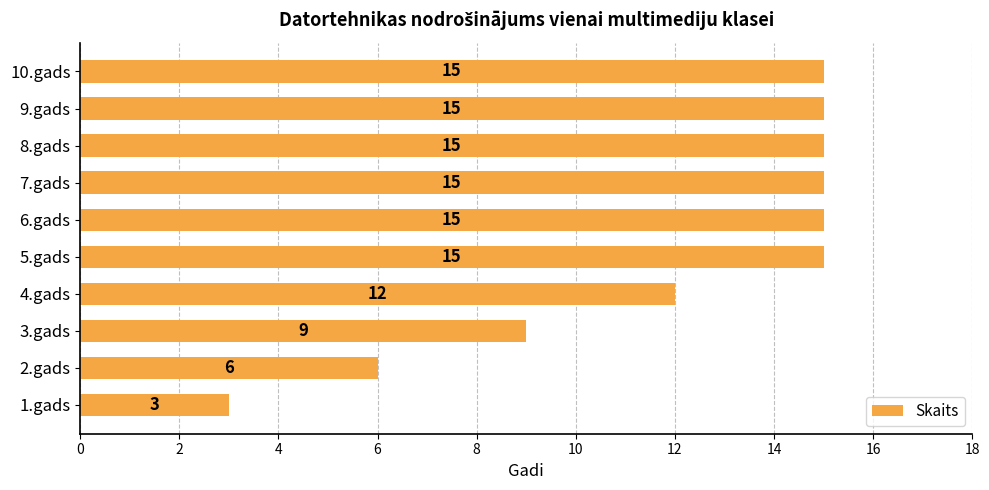

What is the difference between the maximum and minimum values?

12